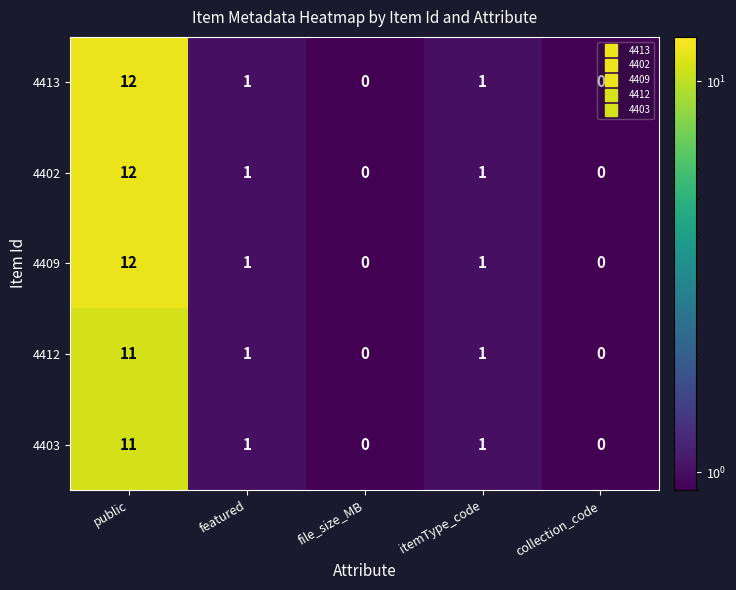

True or false: 4403 has a value of 11 at public.

True